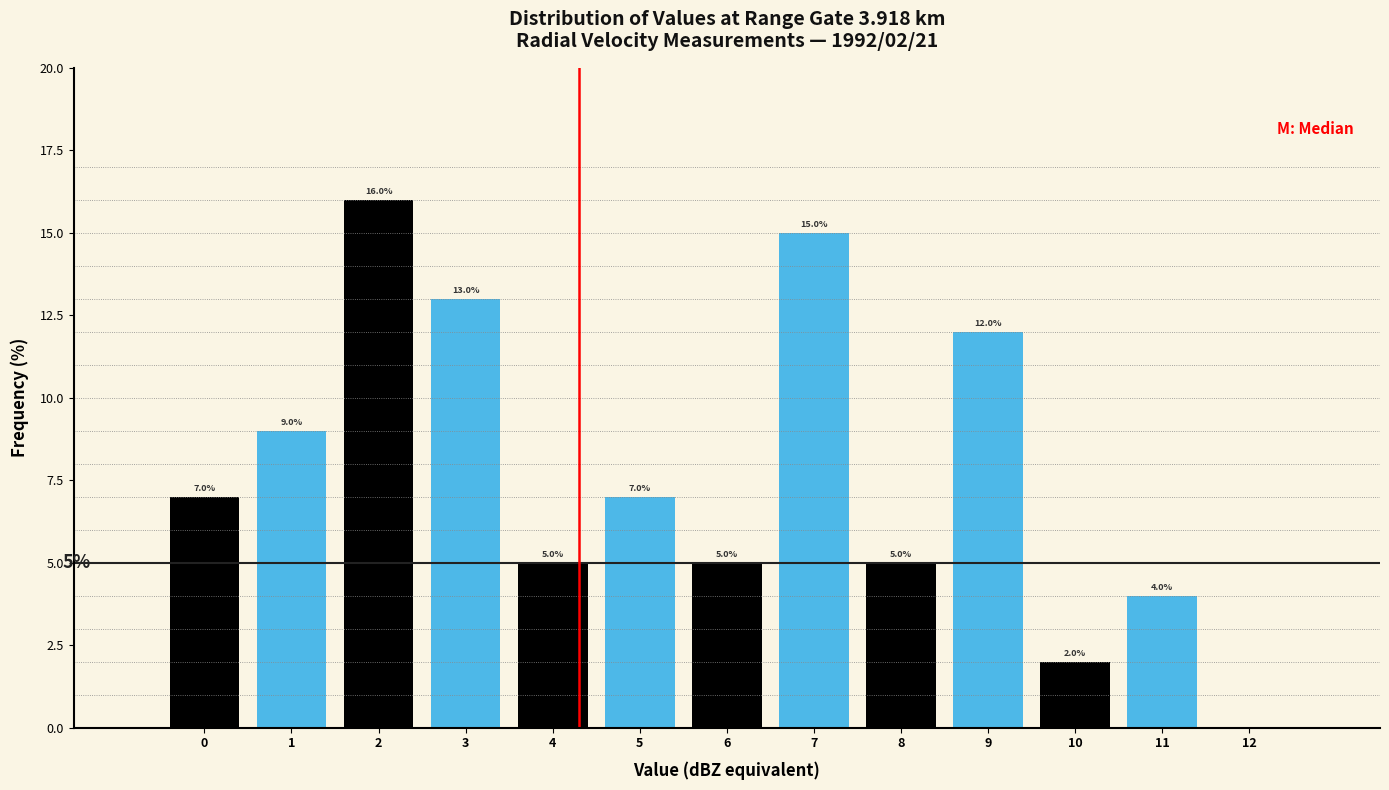

Reading left to right, extract all data points from this chart.

0=7.0	1=9.0	2=16.0	3=13.0	4=5.0	5=7.0	6=5.0	7=15.0	8=5.0	9=12.0	10=2.0	11=4.0	12=0.0